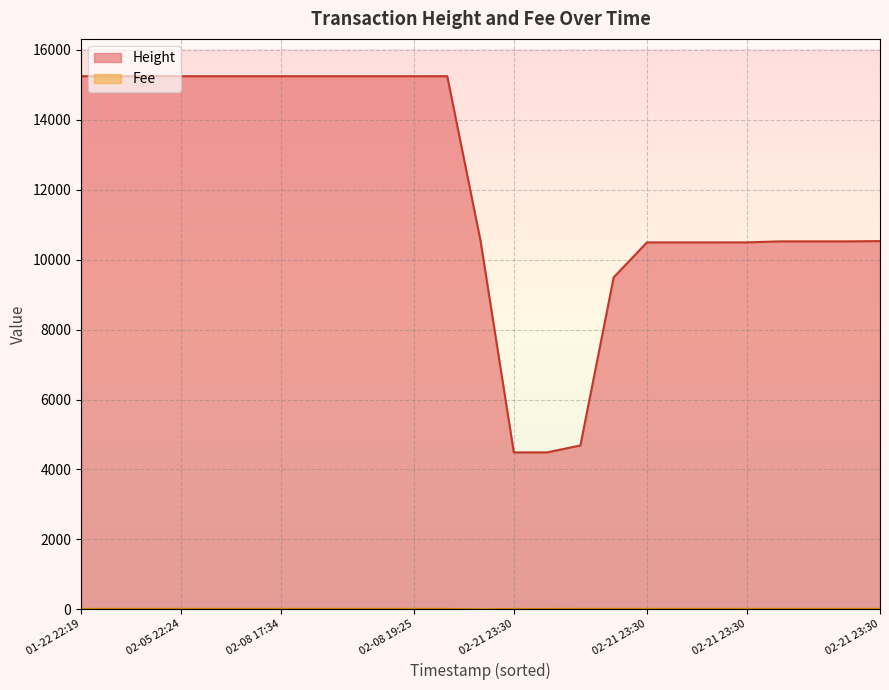

True or false: Height and Fee intersect in this chart.

False